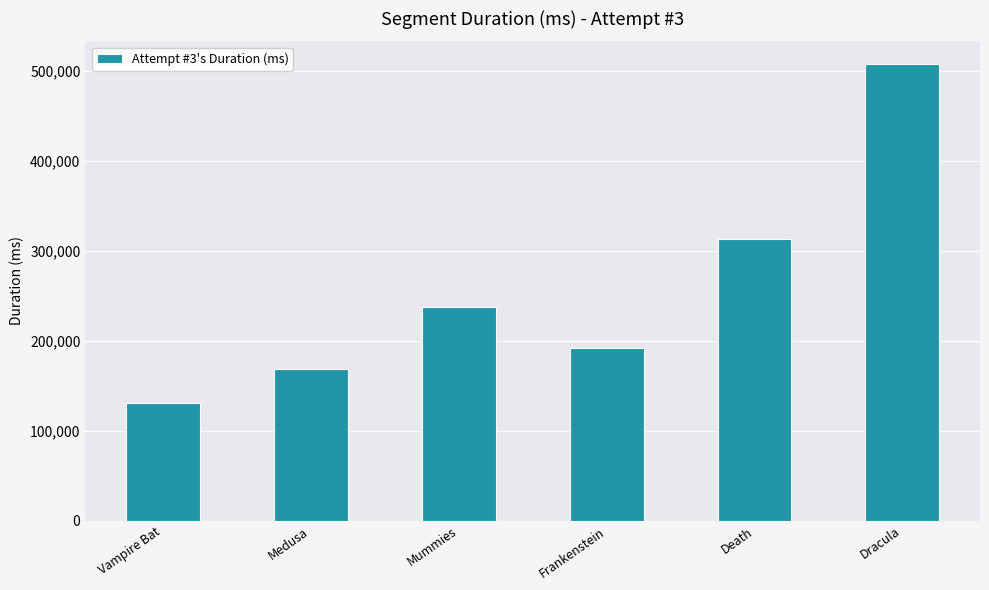

Is it true that the value at Death is 313133?

True